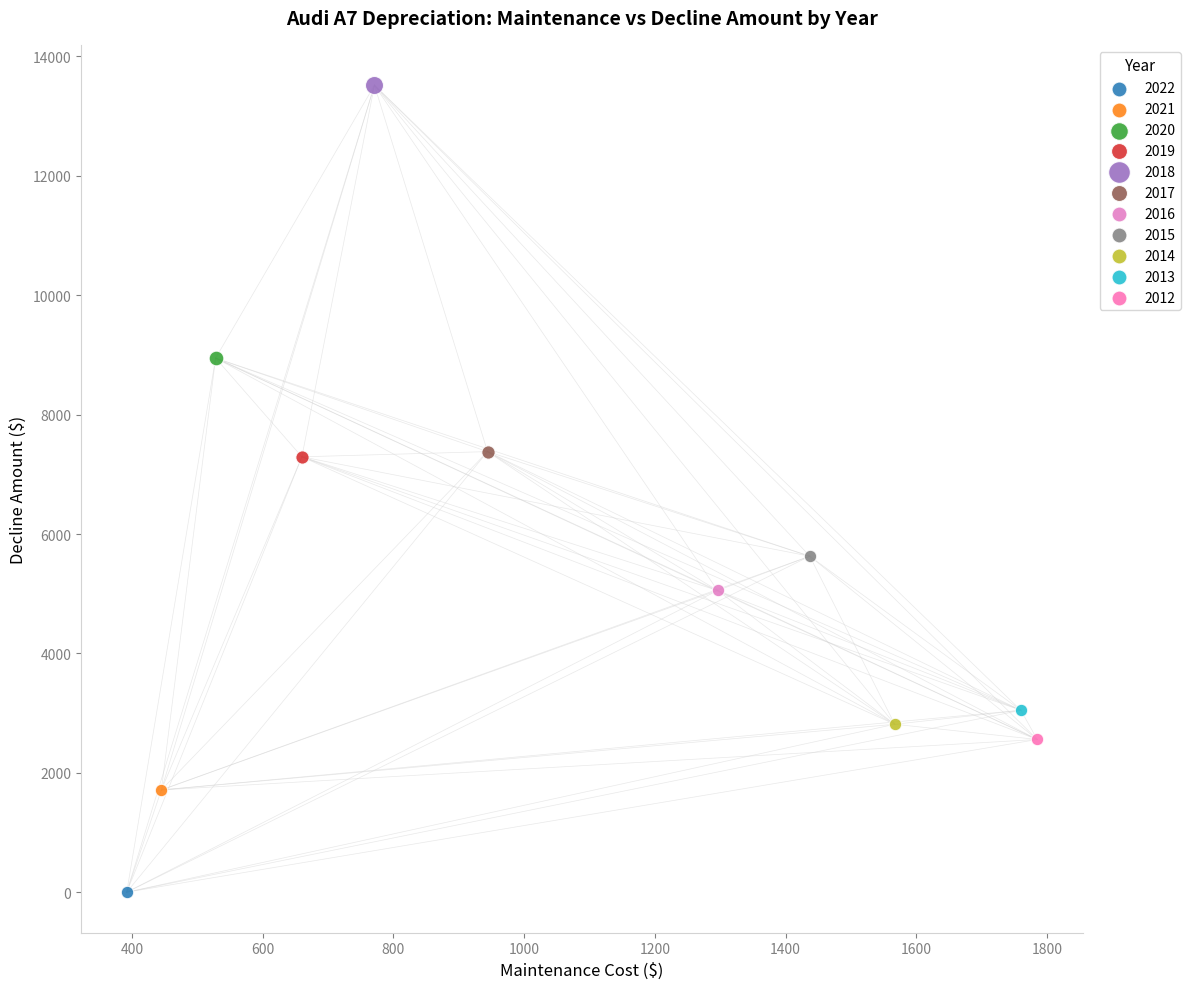

What are all the series names shown in the legend?

2022, 2021, 2020, 2019, 2018, 2017, 2016, 2015, 2014, 2013, 2012